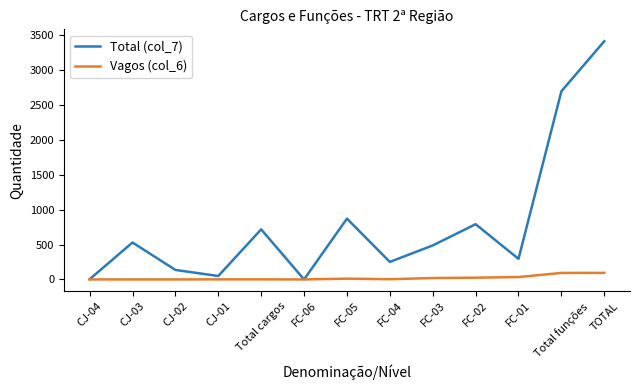

Which label corresponds to the largest value in the chart?

TOTAL